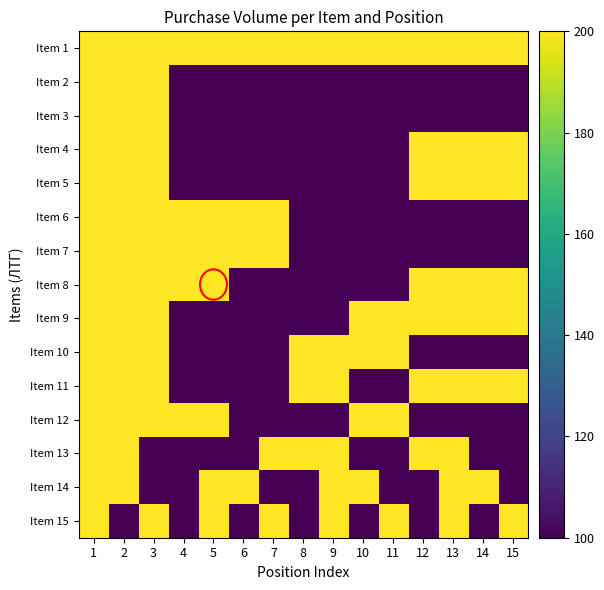

What is the spread (max minus min) of values at 2?

100